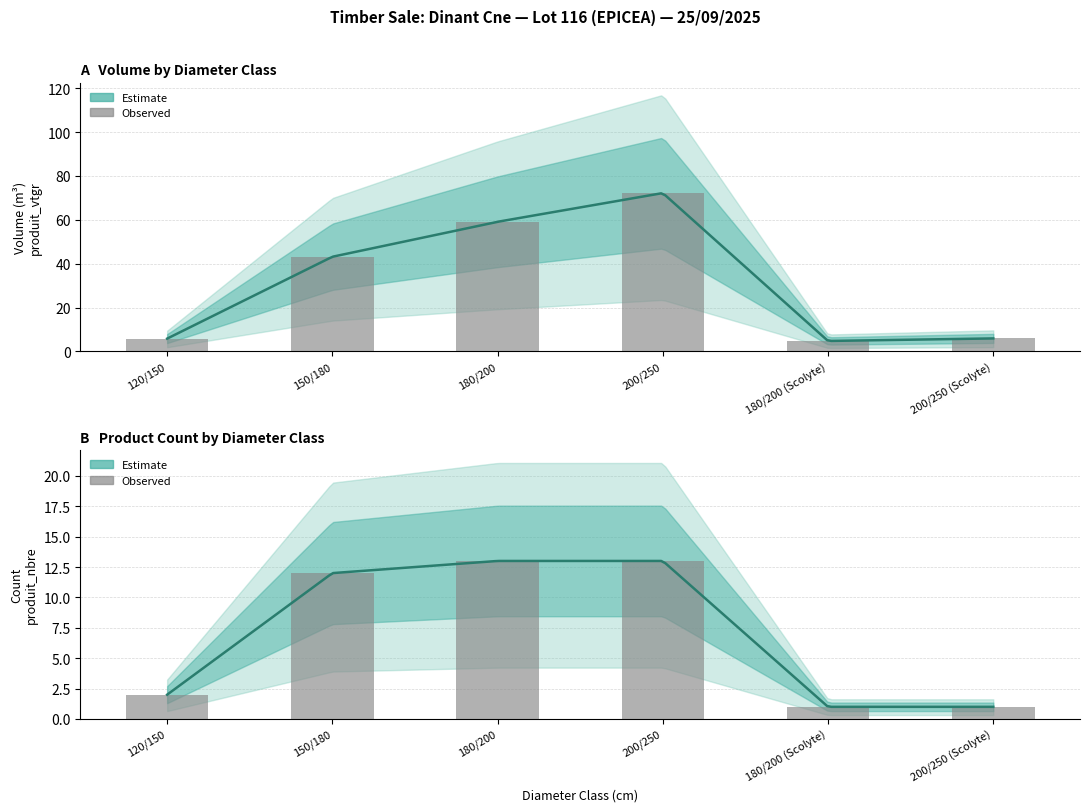

What is the minimum value for produit_vtgr?

4.8